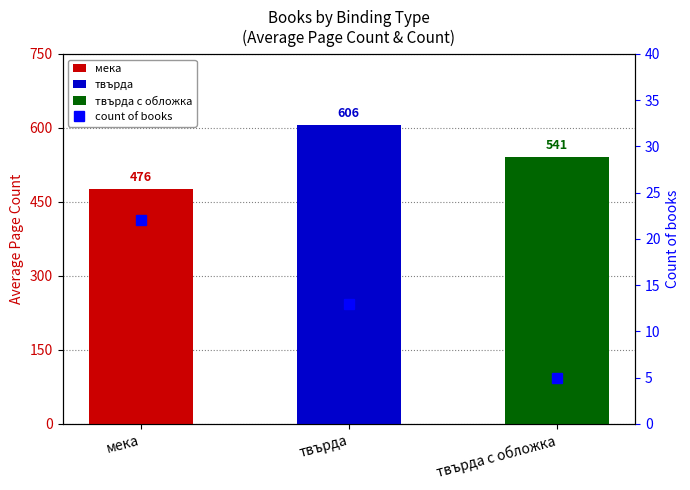

List the labels in order of value, largest first.

мека, твърда, твърда с обложка